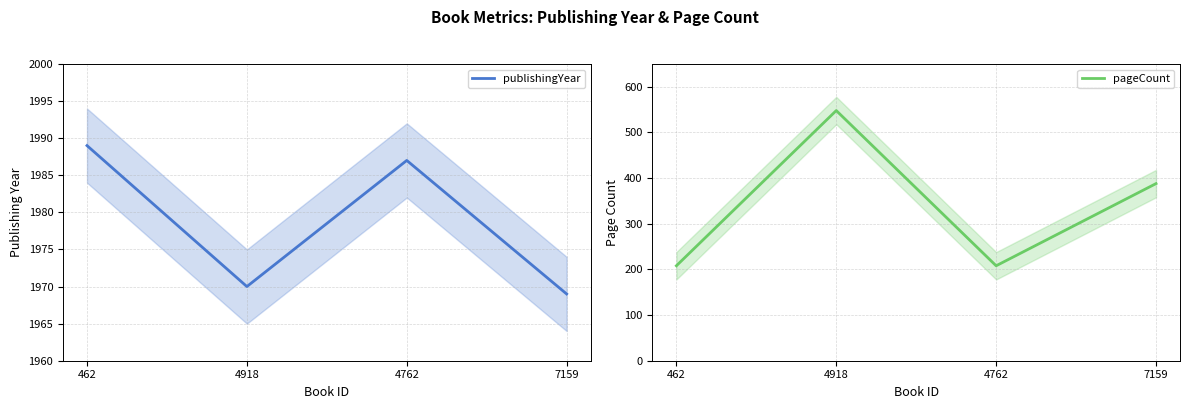

Rank the series at 7159 from highest to lowest value.

publishingYear, pageCount